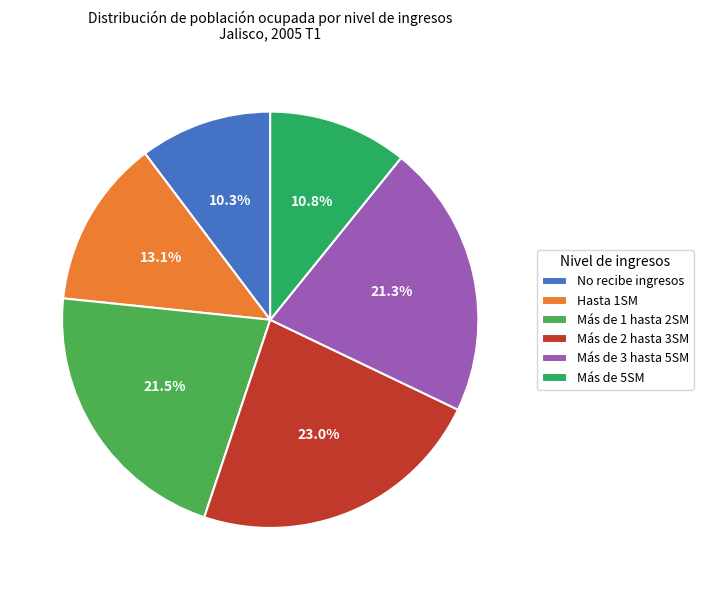

What percentage do No recibe ingresos and Más de 3 hasta 5SM together represent?

31.6%